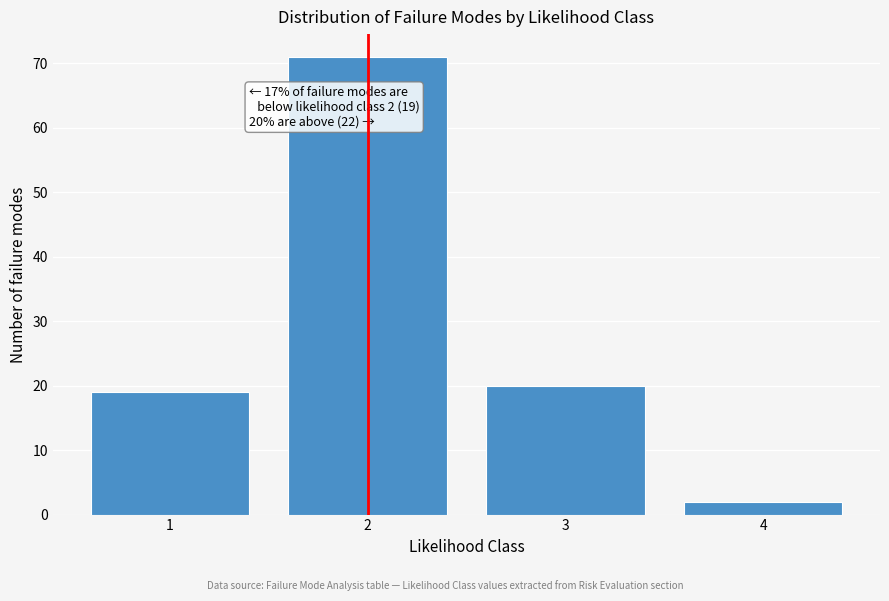

Reading left to right, extract all data points from this chart.

1=19	2=71	3=20	4=2